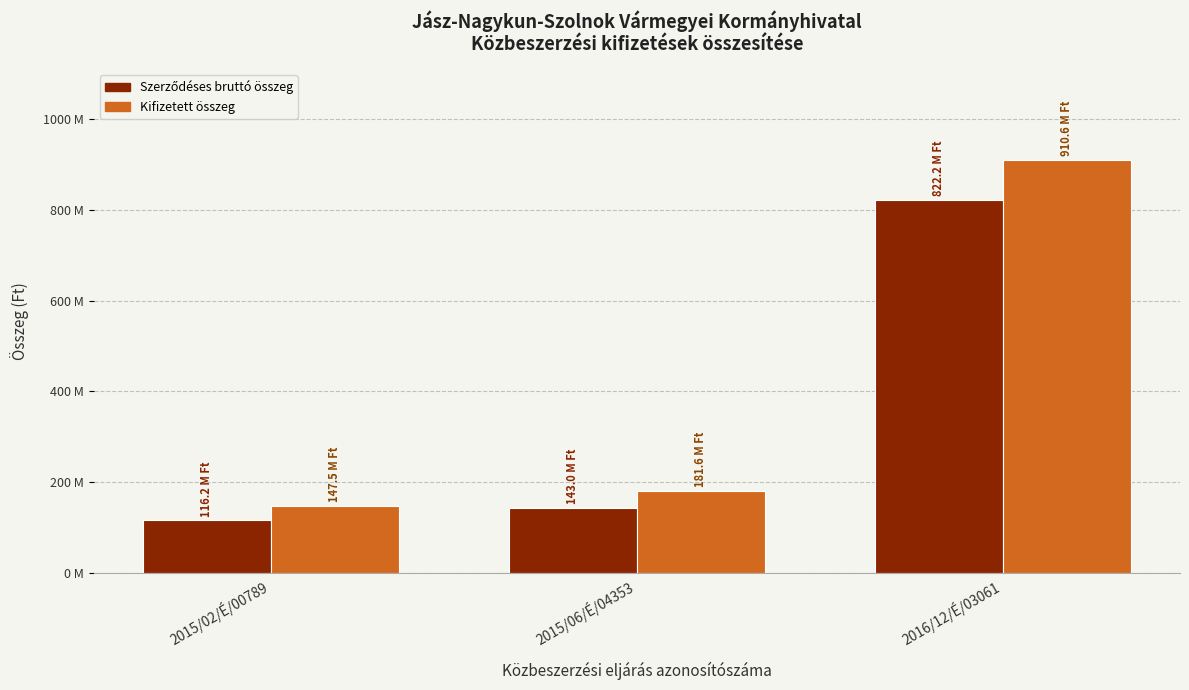

Are the bars horizontal?

No